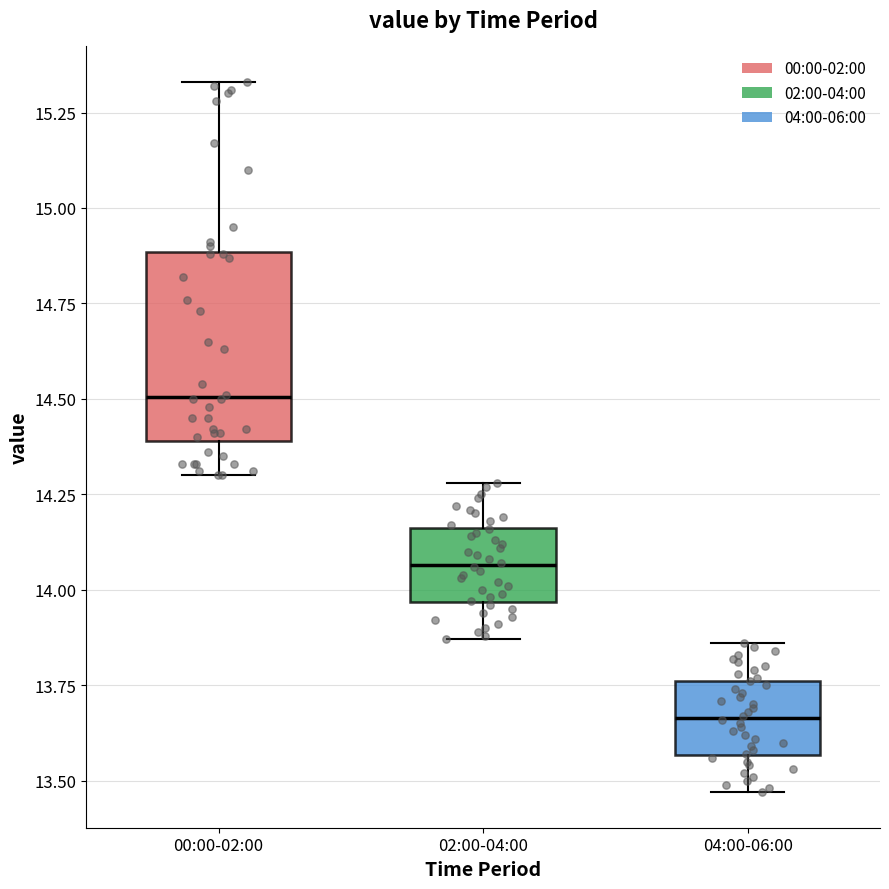

Which box is the tallest, from its lower edge to its upper edge?

00:00-02:00